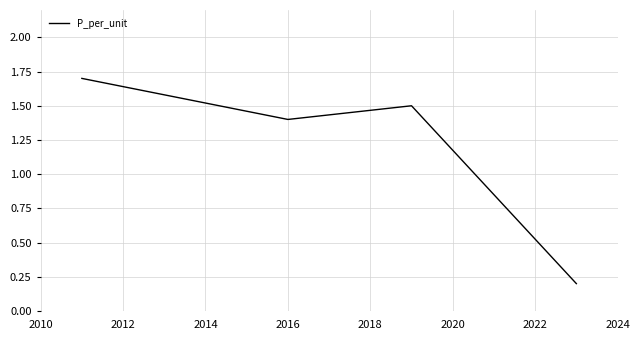

How many values are between 1 and 2?

3